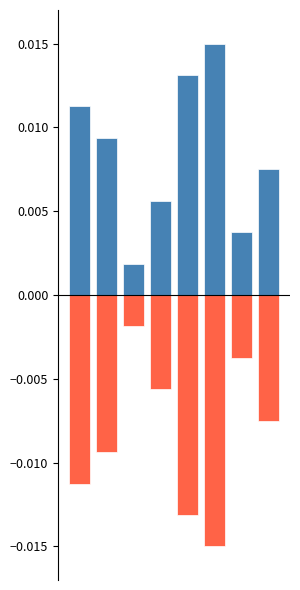

How many data points does each series have?

8